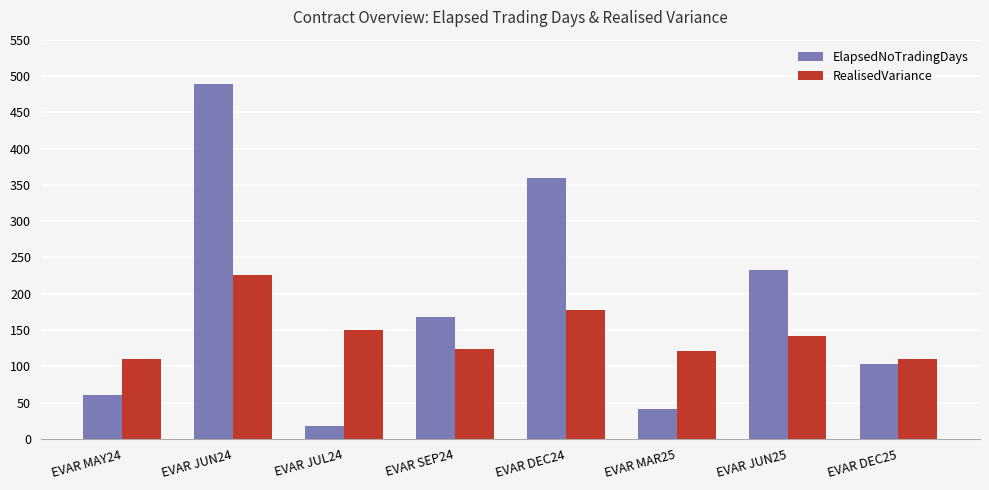

At how many categories does at least one series exceed 56?

8